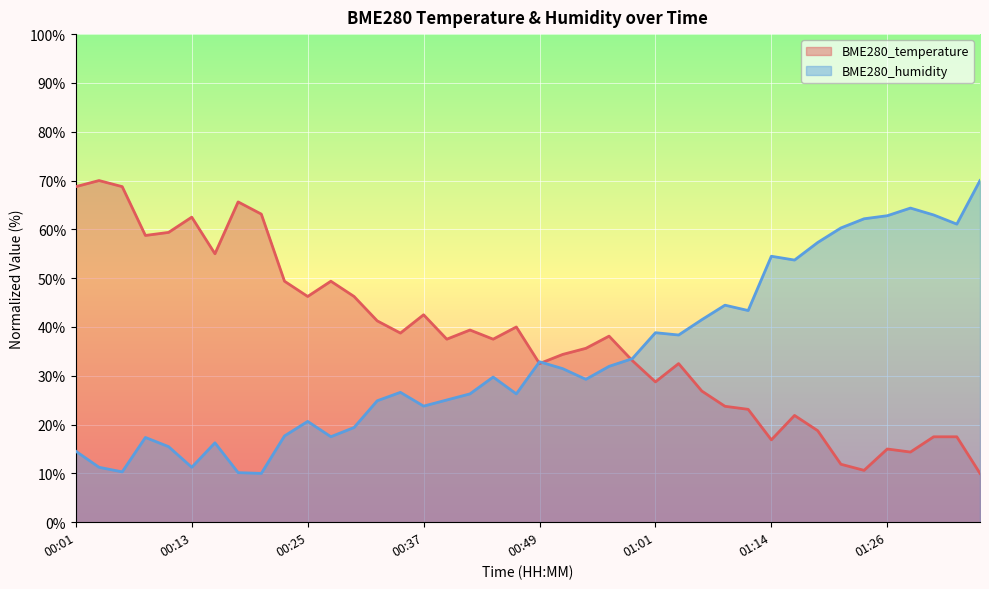

What is the minimum value shown in the chart?

10.0